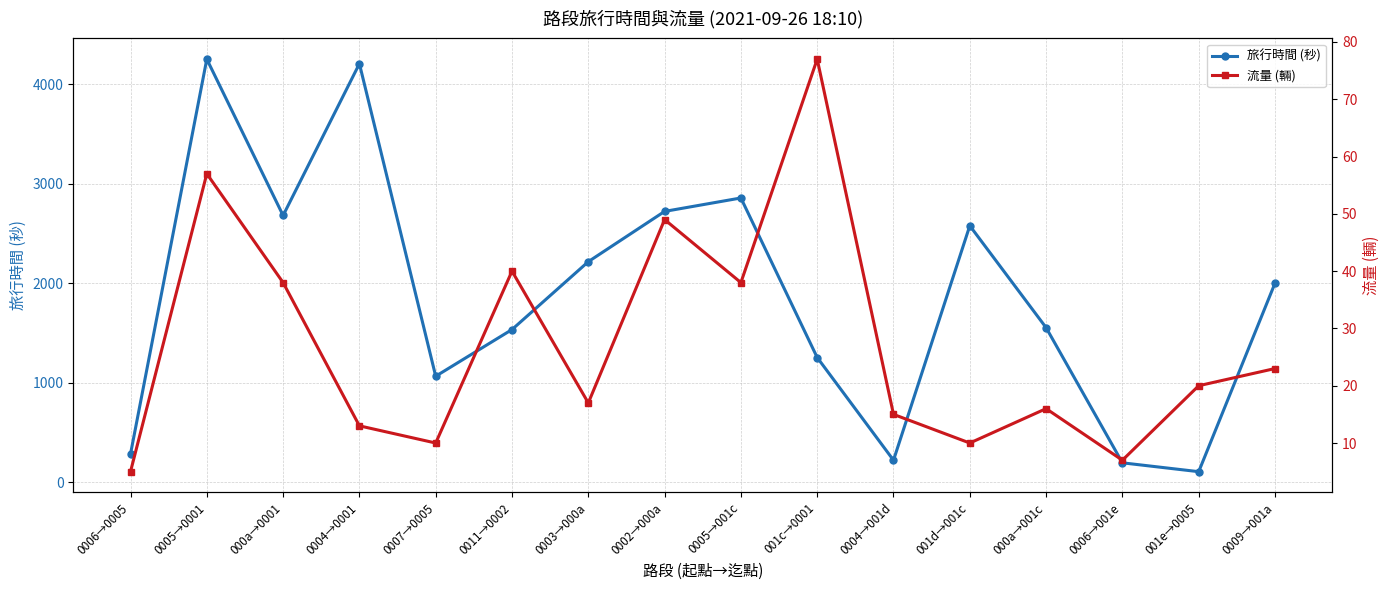

Between 0005→0001 and 0007→0005, which series saw the biggest shift?

旅行時間 (秒)